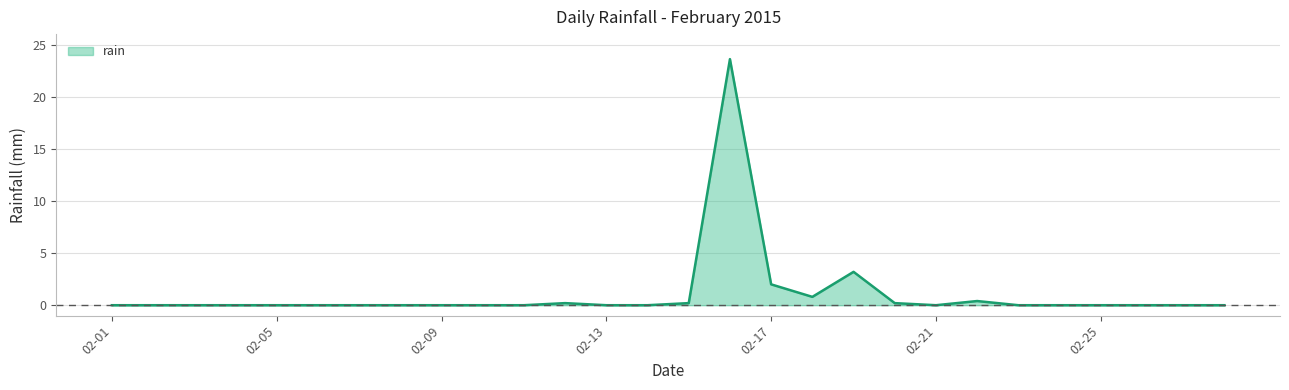

What is the maximum value shown in the chart?

23.6